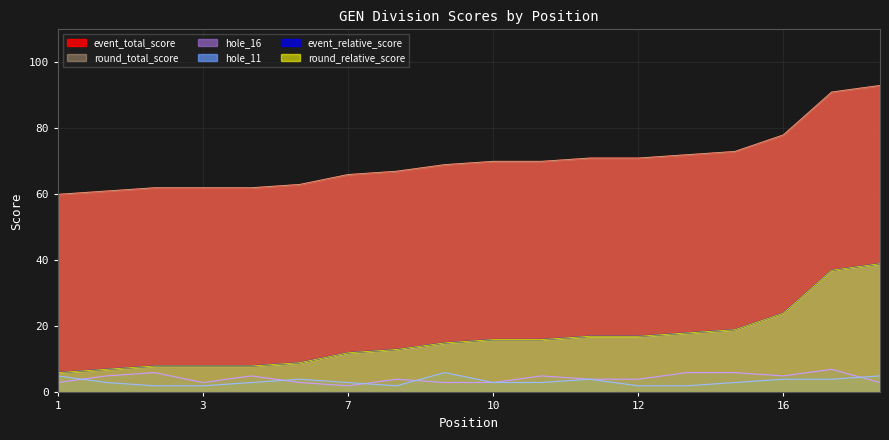

Rank the series by their maximum value, from highest to lowest.

event_total_score, event_relative_score, round_total_score, round_relative_score, hole_16, hole_11